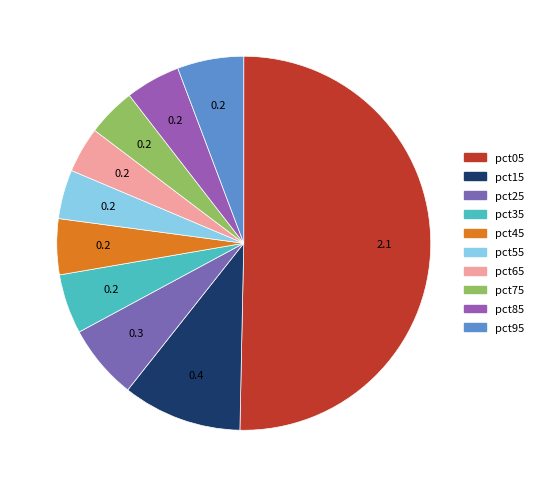

How many slices are in this pie chart?

10